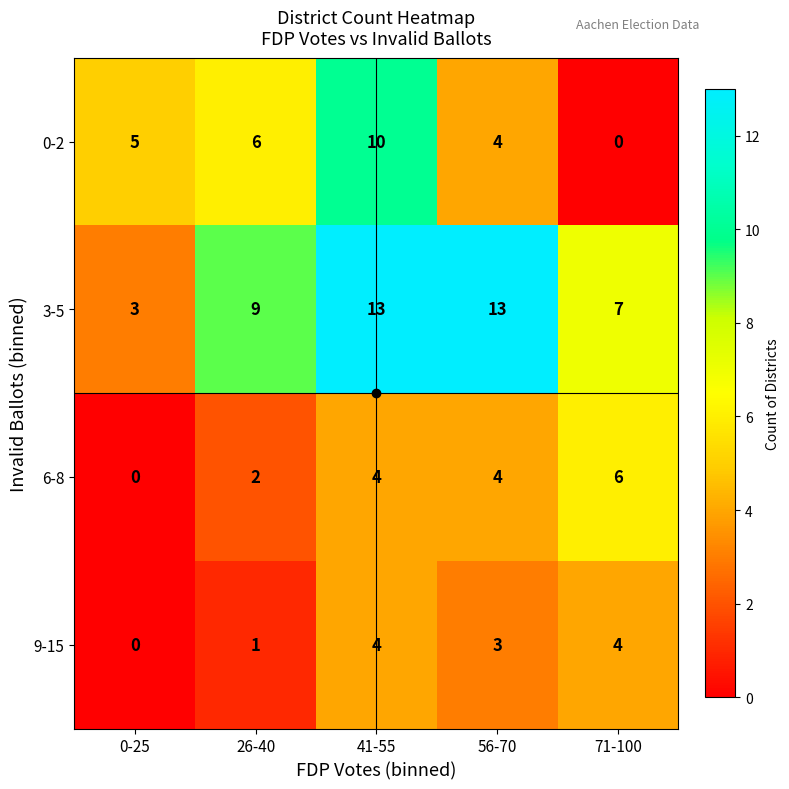

Count the 9-15 values in the range 1 to 4.

4